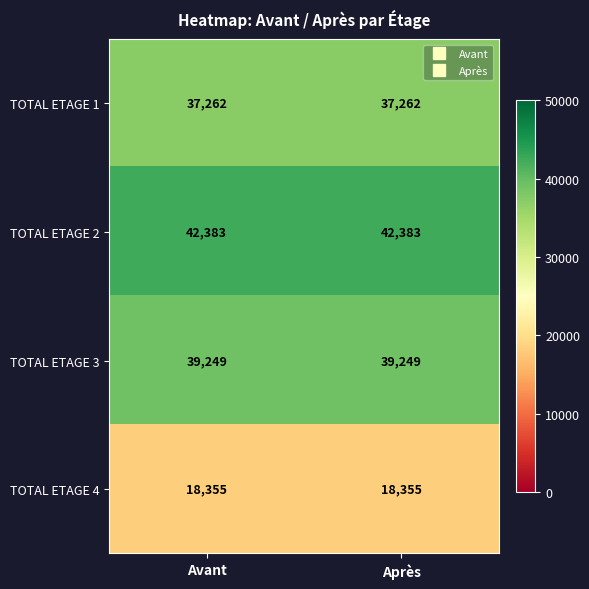

True or false: TOTAL ETAGE 2 has a value of 42383 at Après.

True